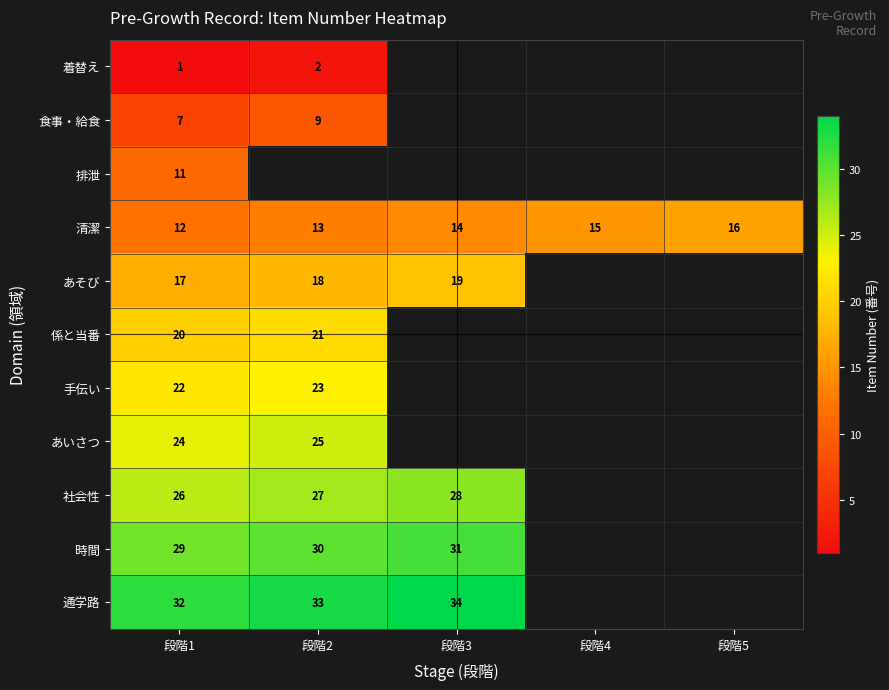

What is the difference between the highest and lowest values at 段階1?

31